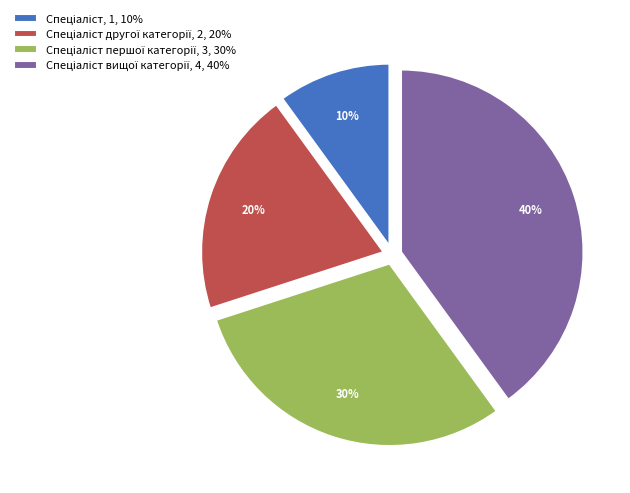

Is there any slice that represents more than half of the pie?

No